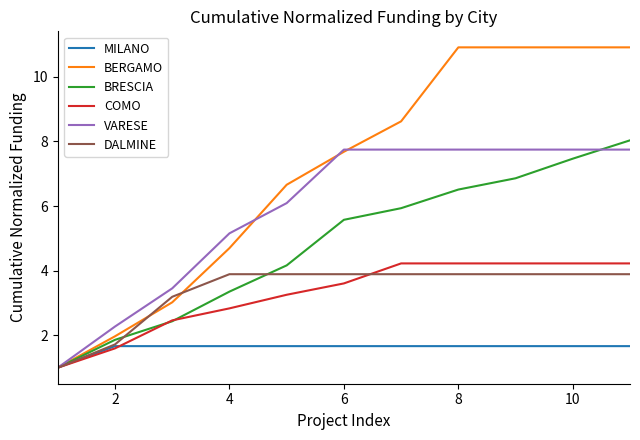

What is the difference between the second highest and minimum values in the MILANO series?

0.7